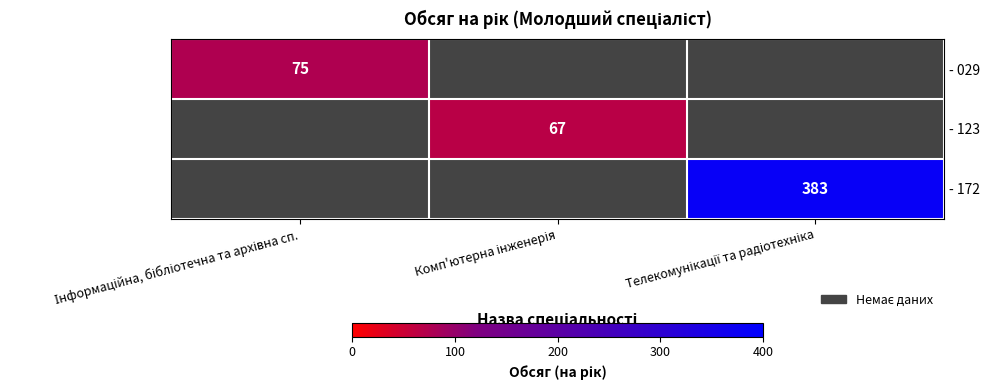

At which label is - 029 closest to 75?

Інформаційна, бібліотечна та архівна сп.